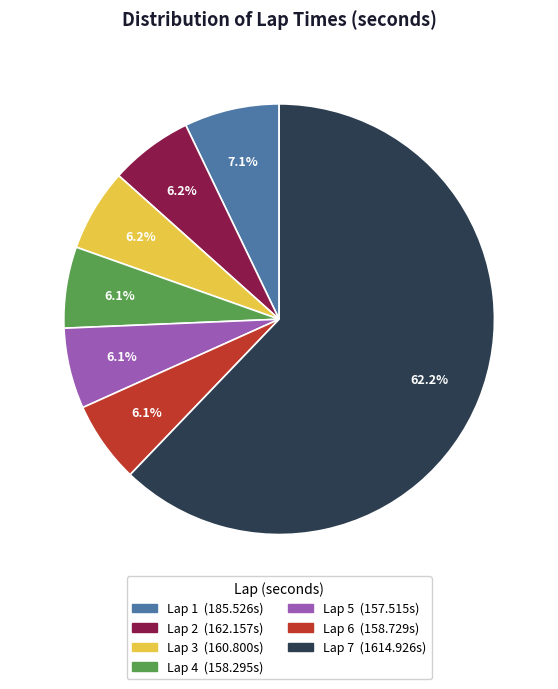

To the nearest percent, what portion does Lap 1 represent?

7%